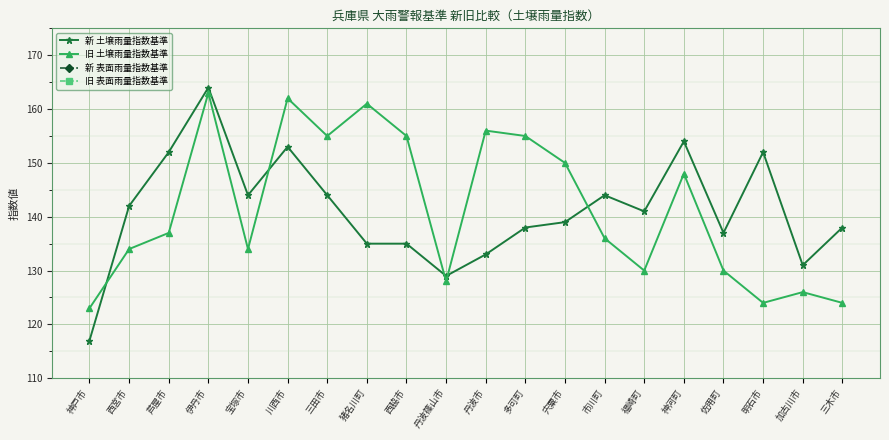

The 新 表面雨量指数基準 series shows 23 at 宝塚市. True or false?

True